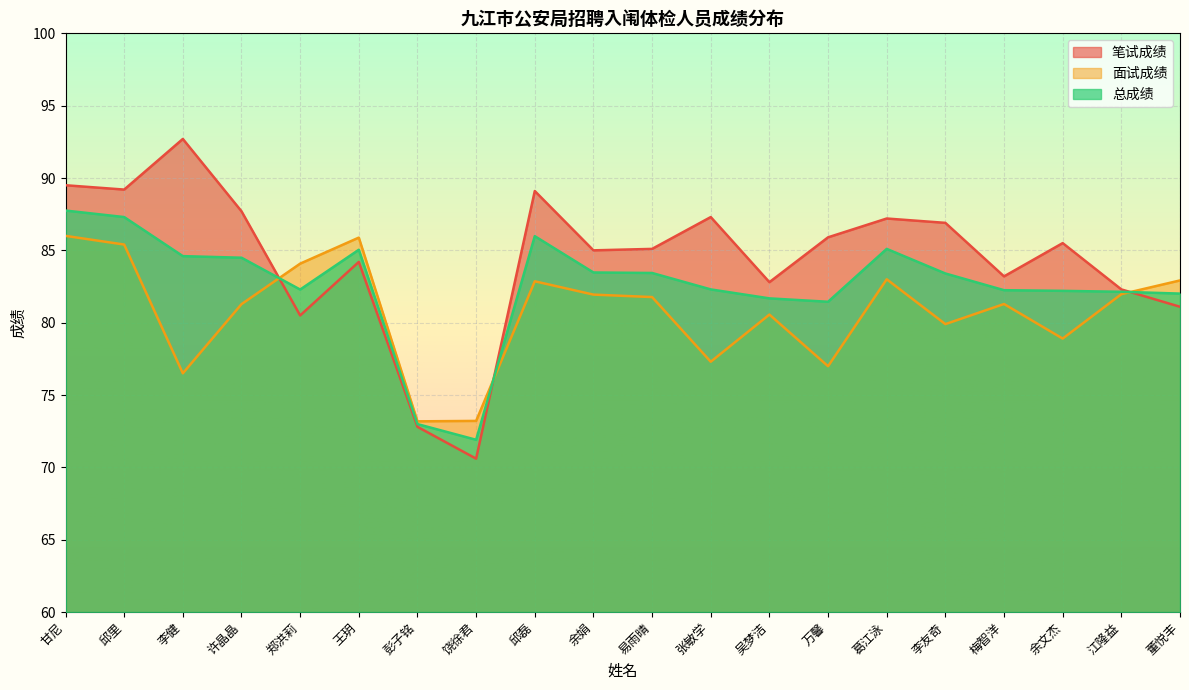

Does the chart display data point markers on the line(s)?

No